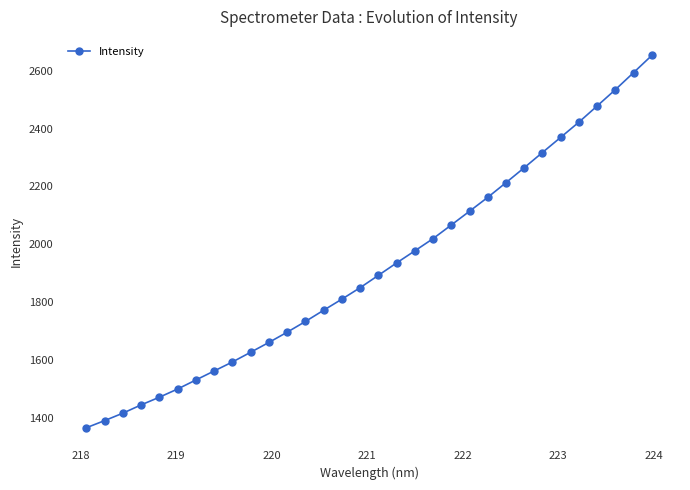

True or false: there are more than 2 points higher than both neighbors.

False